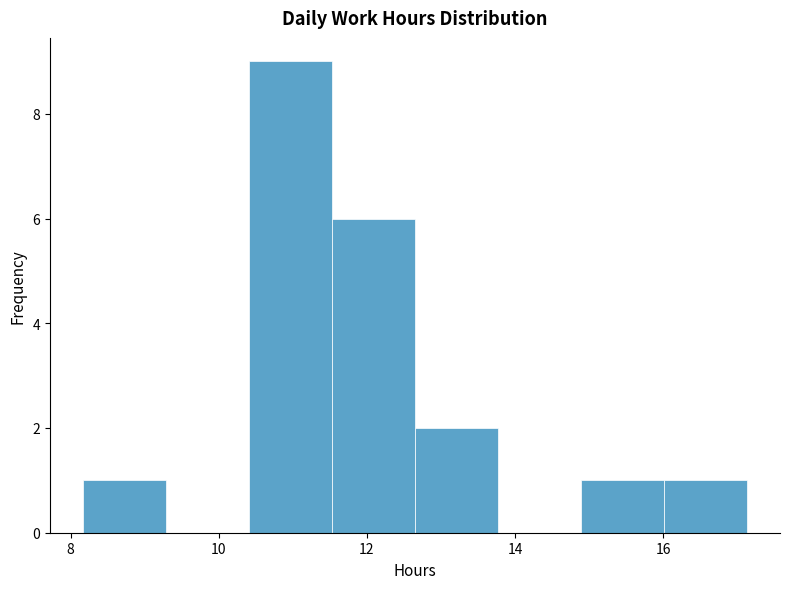

Reading left to right, transcribe this chart: for each bar, give the range it covers on the x-axis and its height. Neither the bar edges nor the heights are printed on the chart, so give them approximately, as read against the axes.

8.2 to 9.2: 1
9.2 to 10.4: 0
10.4 to 11.6: 9
11.6 to 12.6: 6
12.6 to 13.8: 2
13.8 to 14.8: 0
14.8 to 16.0: 1
16.0 to 17.2: 1